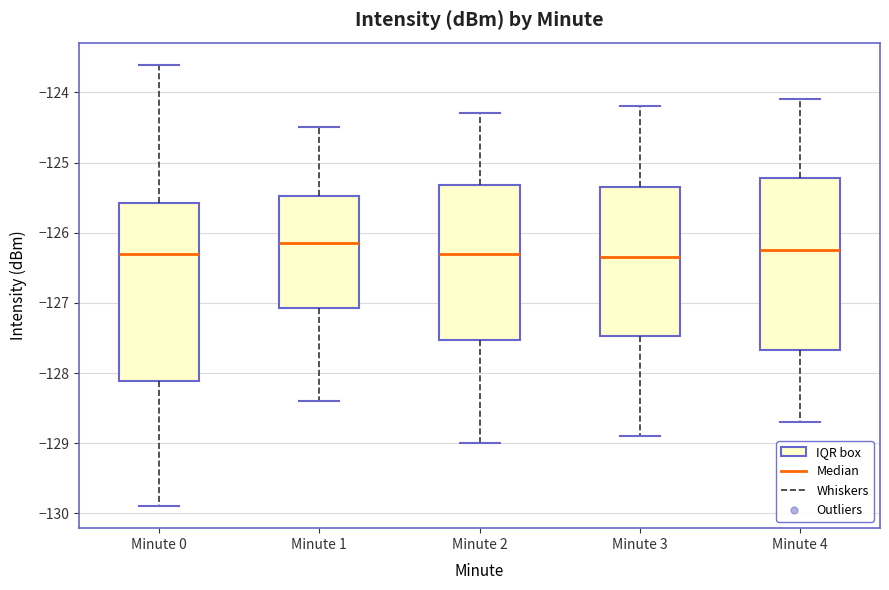

Reading left to right, read every box against the y-axis: the position of its median line, the range the box covers, and the ends of its whiskers. The values are not printed on the chart, so give them approximately, as read against the axis.

Minute 0: median -126.3, box -128.1 to -125.6, whiskers -129.9 to -123.6
Minute 1: median -126.1, box -127.1 to -125.5, whiskers -128.4 to -124.5
Minute 2: median -126.3, box -127.5 to -125.3, whiskers -129.0 to -124.3
Minute 3: median -126.3, box -127.5 to -125.3, whiskers -128.9 to -124.2
Minute 4: median -126.2, box -127.7 to -125.2, whiskers -128.7 to -124.1